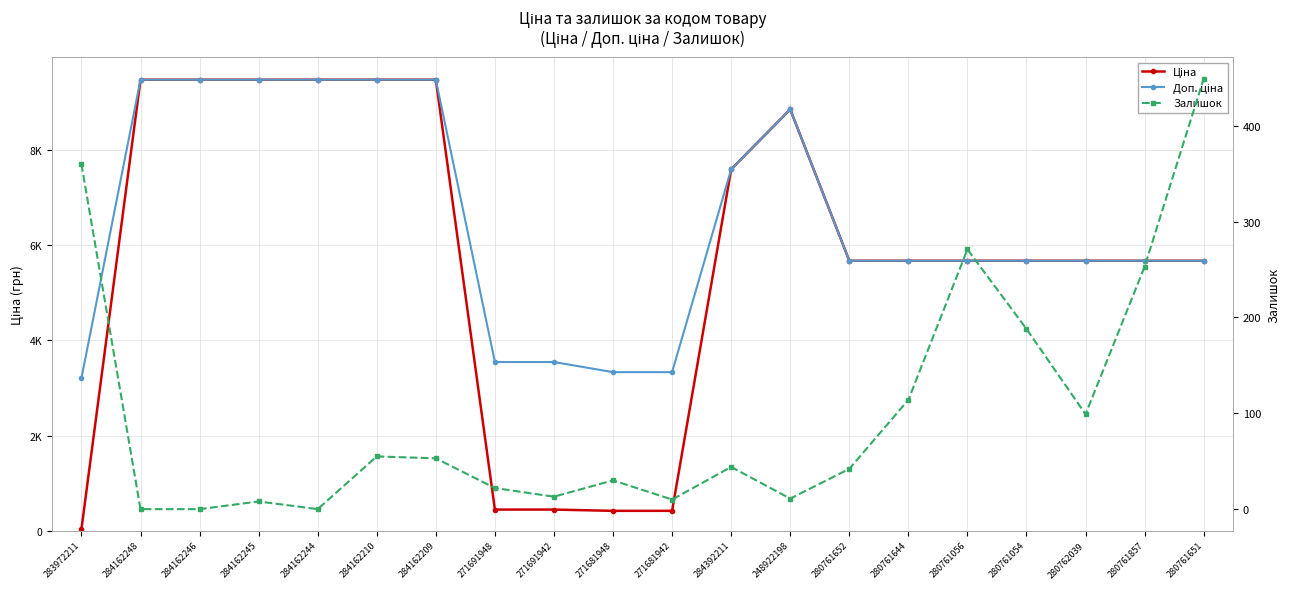

What is the sum of all Ціна values?

114801.8